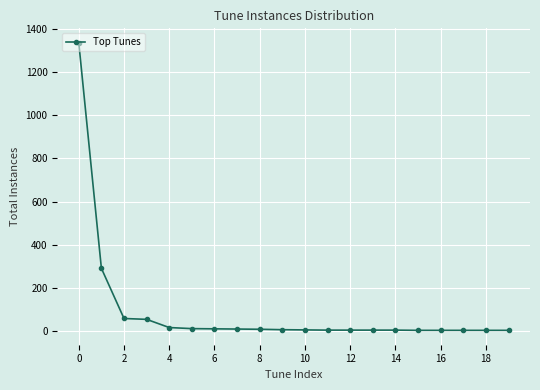

What is the greatest value displayed?

1337